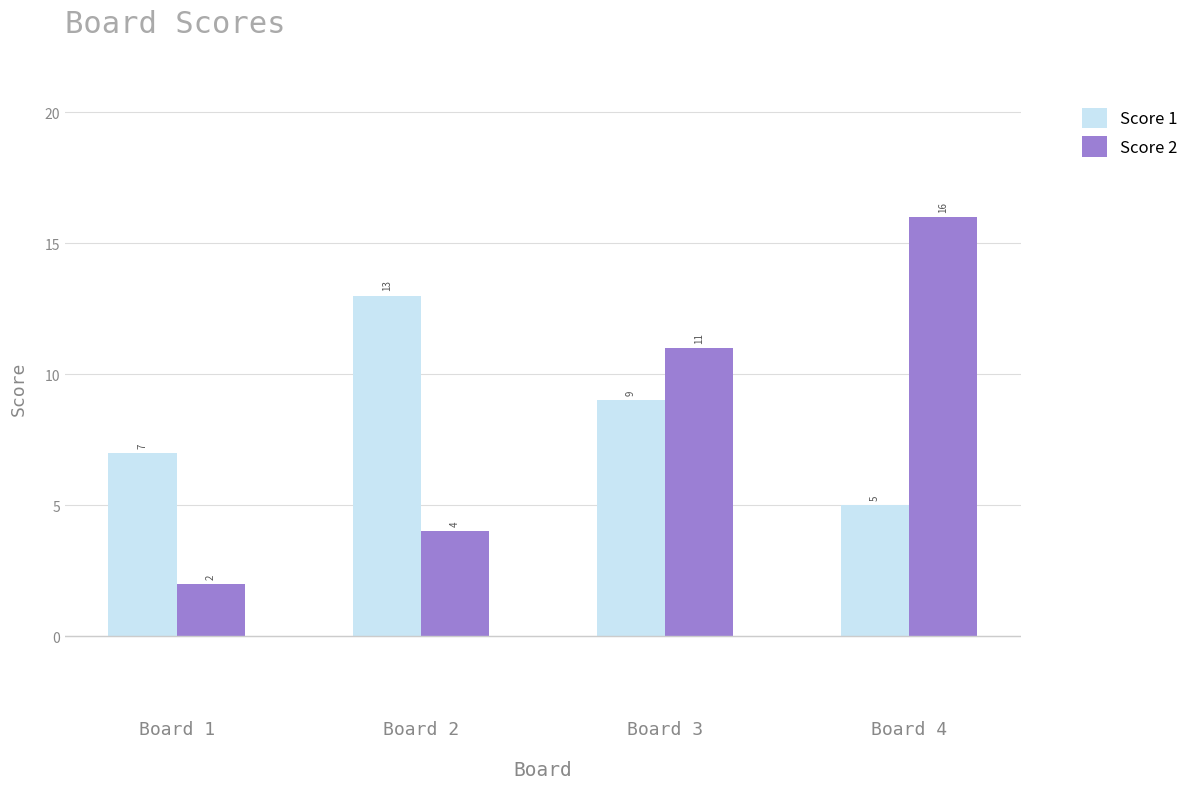

At which category does the chart reach its peak across all series?

Board 4